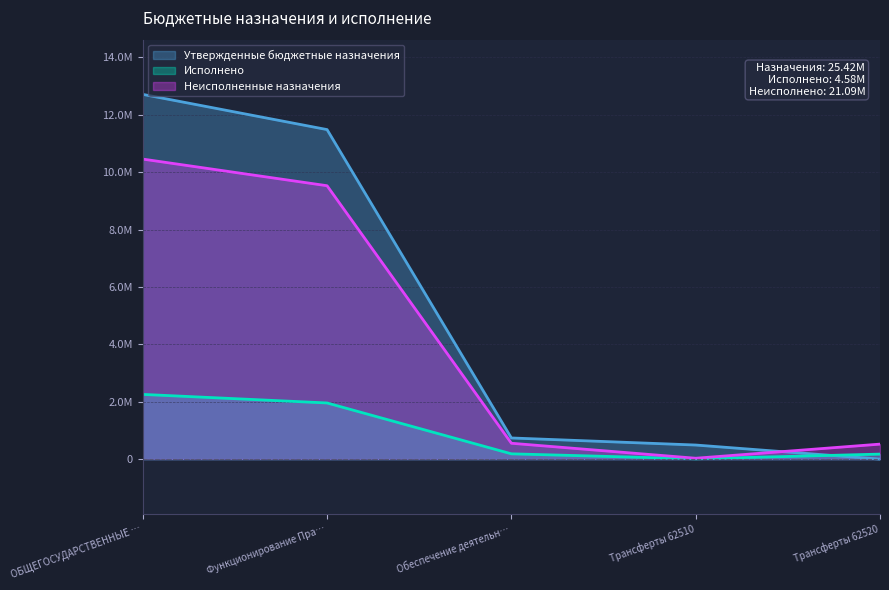

How many categories are shown in the chart?

5